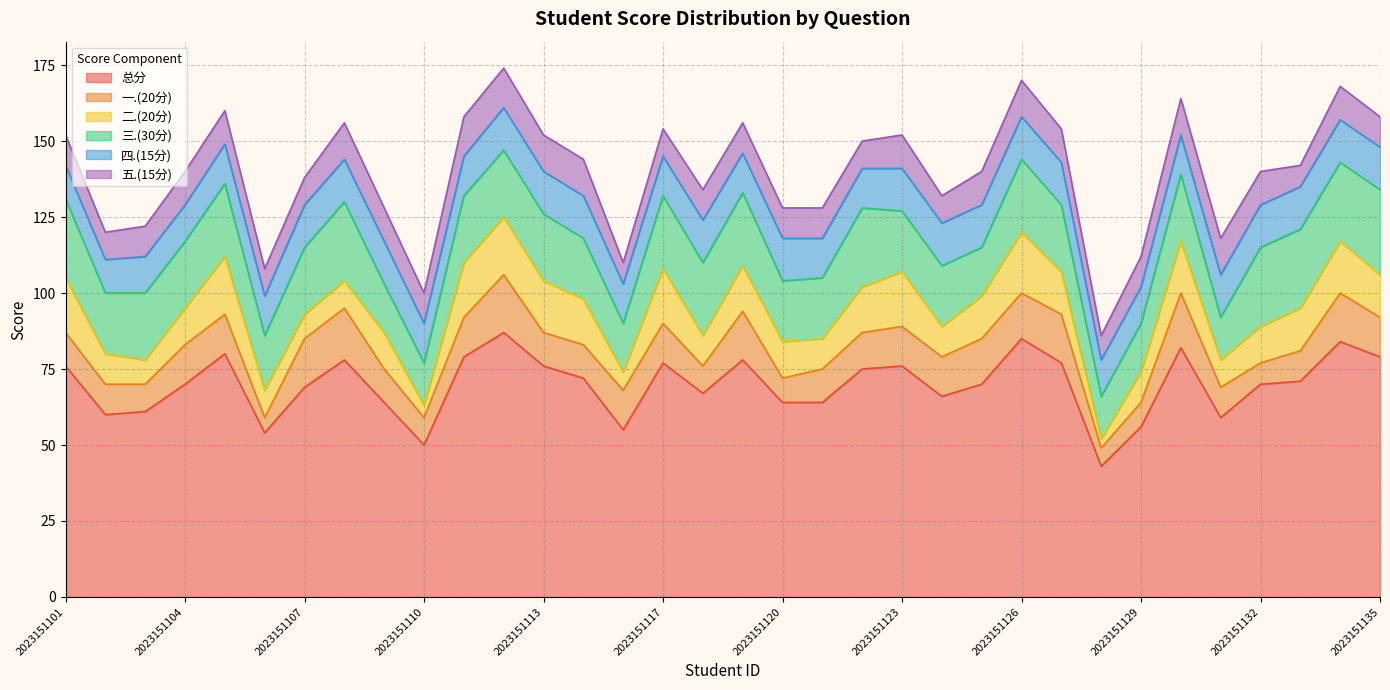

True or false: 三.(30分) has a value of 35 at 2023151121.

False